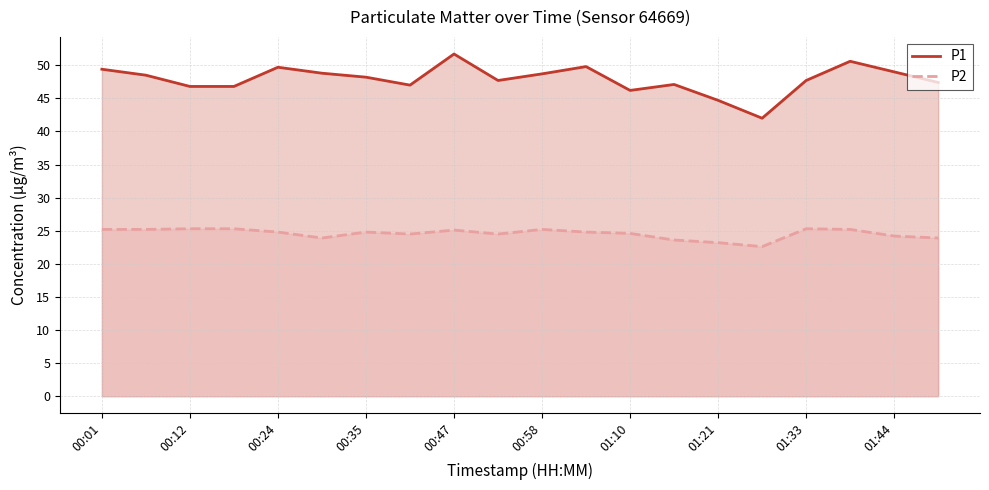

What is the value of the P2 point at the 17th from the left?

25.3